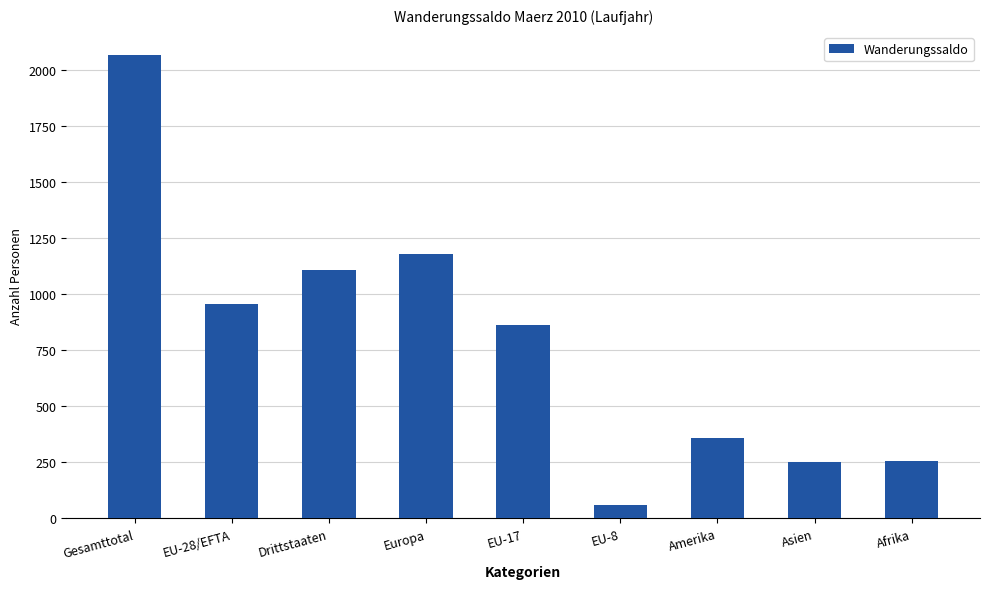

Which has a higher value, Drittstaaten or Europa?

Europa